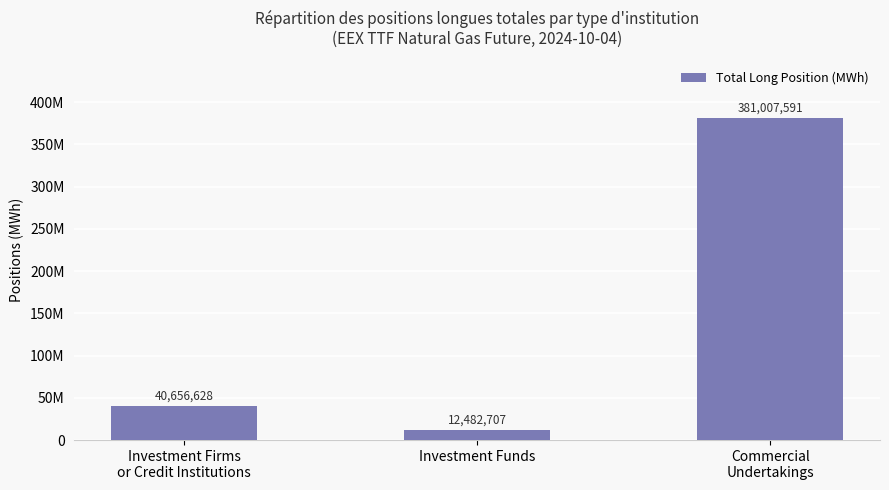

Rank the categories by value from lowest to highest.

Investment Funds, Investment Firms
or Credit Institutions, Commercial
Undertakings